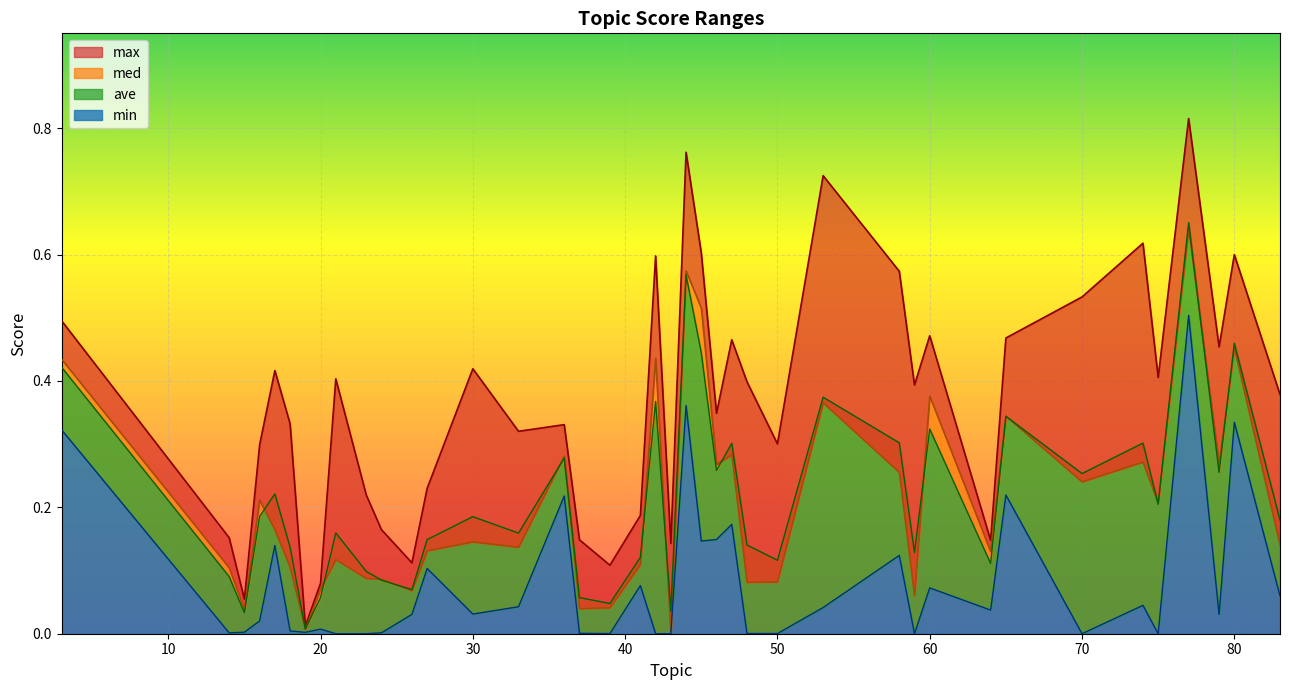

Reading right to left, extract all data points from this chart.

max: 83=0.4	80=0.6	79=0.5	77=0.8	75=0.4	74=0.6	70=0.5	65=0.5	64=0.1	60=0.5	59=0.4	58=0.6	53=0.7	50=0.3	48=0.4	47=0.5	46=0.3	45=0.6	44=0.8	43=0.1	42=0.6	41=0.2	39=0.1	37=0.1	36=0.3	33=0.3	30=0.4	27=0.2	26=0.1	24=0.2	23=0.2	21=0.4	20=0.1	19=0.0	18=0.3	17=0.4	16=0.3	15=0.1	14=0.2	3=0.5
med: 83=0.1	80=0.5	79=0.3	77=0.6	75=0.2	74=0.3	70=0.2	65=0.3	64=0.1	60=0.4	59=0.1	58=0.3	53=0.4	50=0.1	48=0.1	47=0.3	46=0.3	45=0.5	44=0.6	43=0.0	42=0.4	41=0.1	39=0.0	37=0.0	36=0.3	33=0.1	30=0.1	27=0.1	26=0.1	24=0.1	23=0.1	21=0.1	20=0.1	19=0.0	18=0.1	17=0.2	16=0.2	15=0.0	14=0.1	3=0.4
ave: 83=0.2	80=0.5	79=0.3	77=0.7	75=0.2	74=0.3	70=0.3	65=0.3	64=0.1	60=0.3	59=0.1	58=0.3	53=0.4	50=0.1	48=0.1	47=0.3	46=0.3	45=0.4	44=0.6	43=0.0	42=0.4	41=0.1	39=0.0	37=0.1	36=0.3	33=0.2	30=0.2	27=0.1	26=0.1	24=0.1	23=0.1	21=0.2	20=0.1	19=0.0	18=0.1	17=0.2	16=0.2	15=0.0	14=0.1	3=0.4
min: 83=0.1	80=0.3	79=0.0	77=0.5	75=0.0	74=0.0	70=0.0	65=0.2	64=0.0	60=0.1	59=0.0	58=0.1	53=0.0	50=0.0	48=0.0	47=0.2	46=0.1	45=0.1	44=0.4	43=0.0	42=0.0	41=0.1	39=0.0	37=0.0	36=0.2	33=0.0	30=0.0	27=0.1	26=0.0	24=0.0	23=0.0	21=0.0	20=0.0	19=0.0	18=0.0	17=0.1	16=0.0	15=0.0	14=0.0	3=0.3